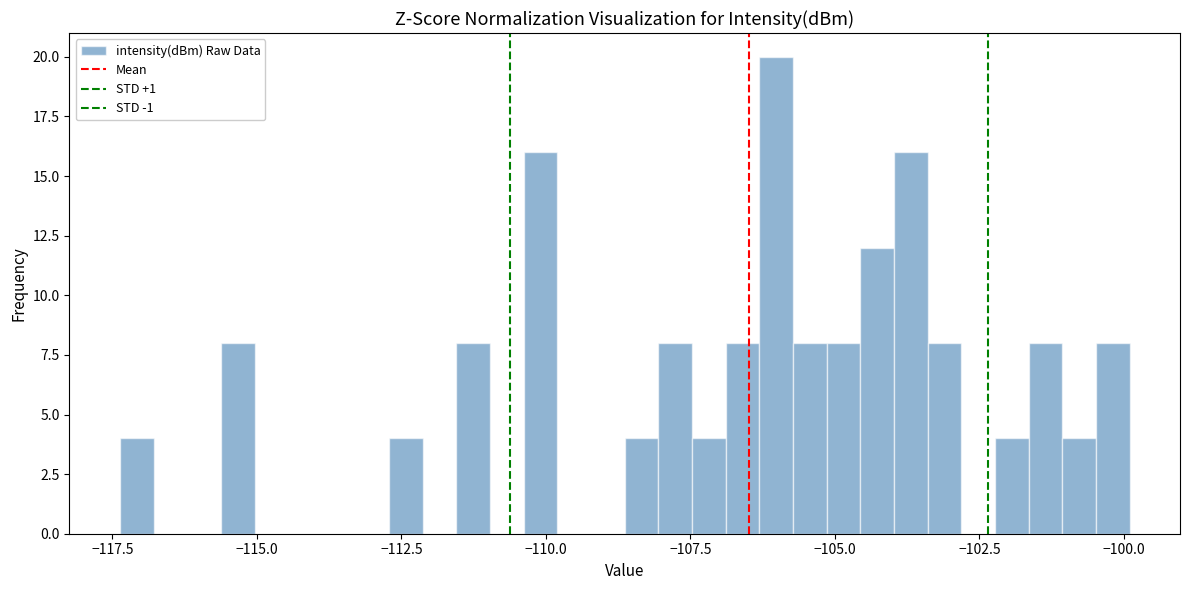

Read against the x-axis, roughly where is the centre of the tallest bar?

-106.0